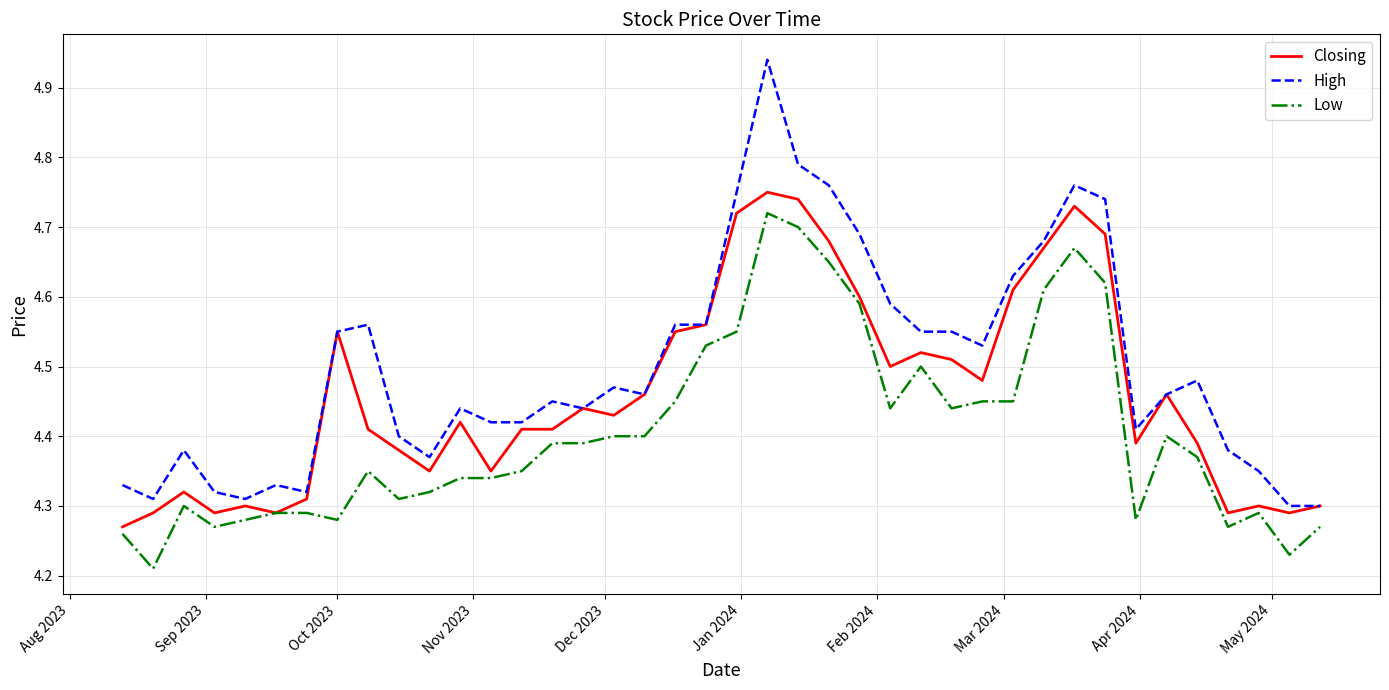

True or false: High and Low intersect in this chart.

False